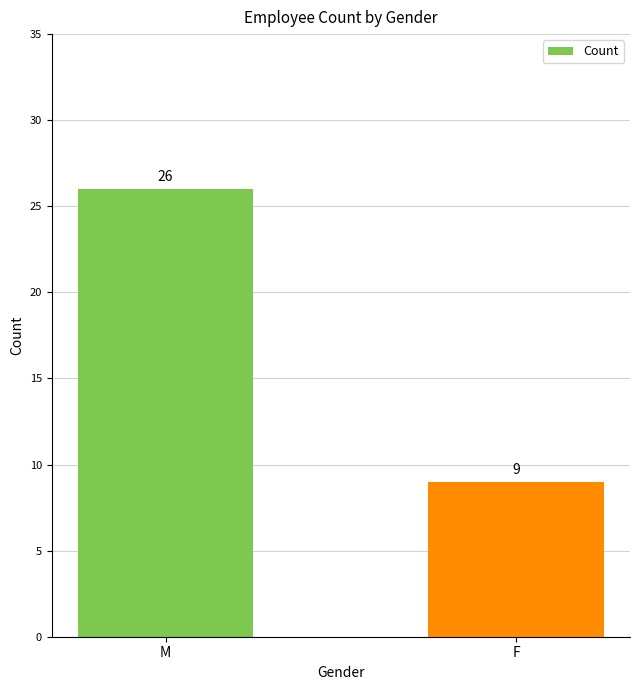

Rank the categories by value from lowest to highest.

F, M